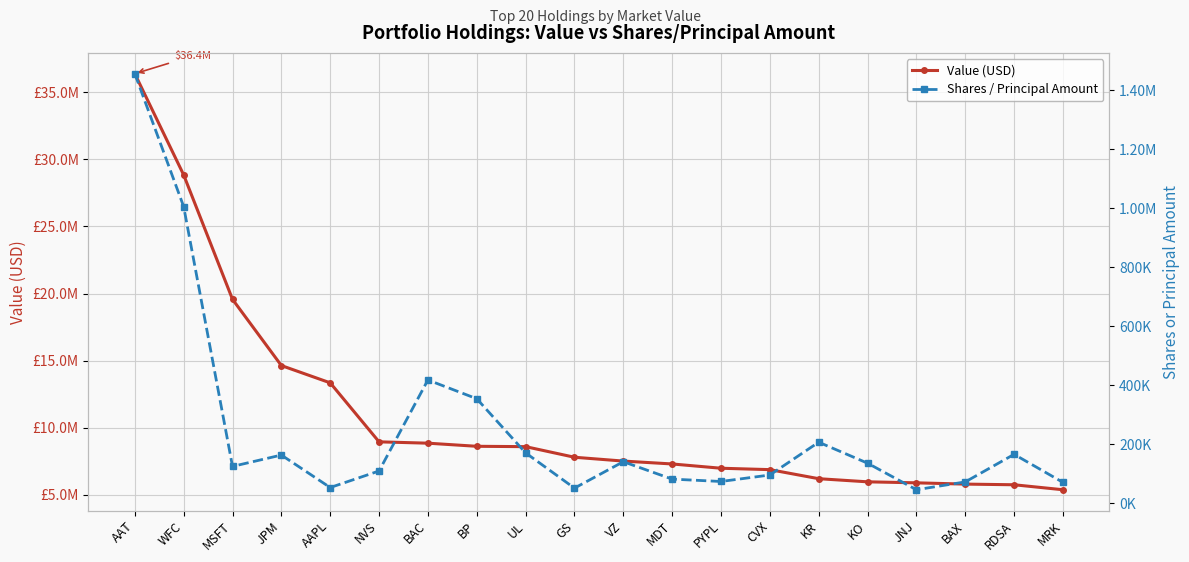

Which category has the lowest value in the Shares / Principal Amount series?

JNJ